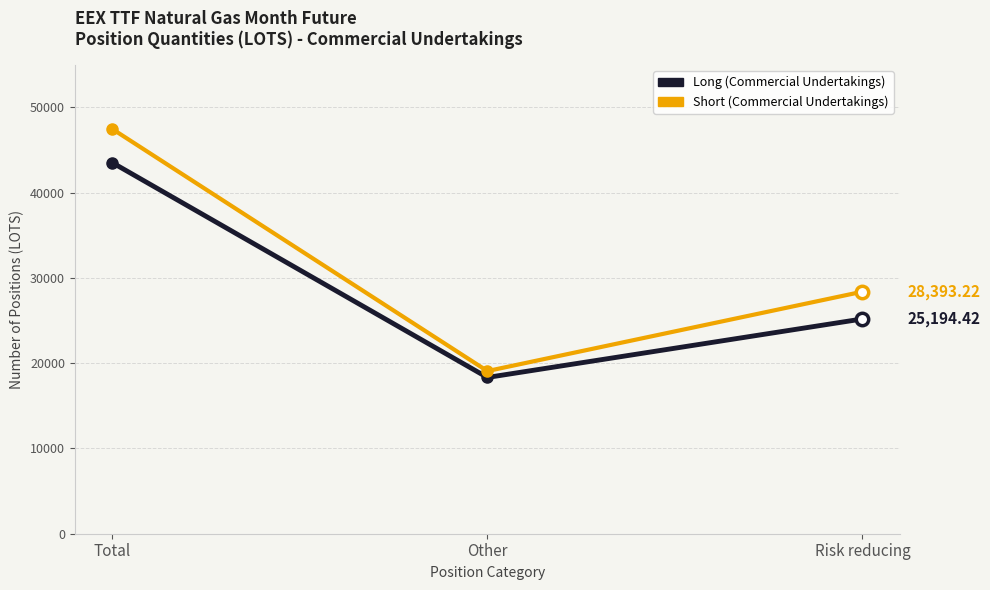

What are all the series names shown in the legend?

Long (Commercial Undertakings), Short (Commercial Undertakings)